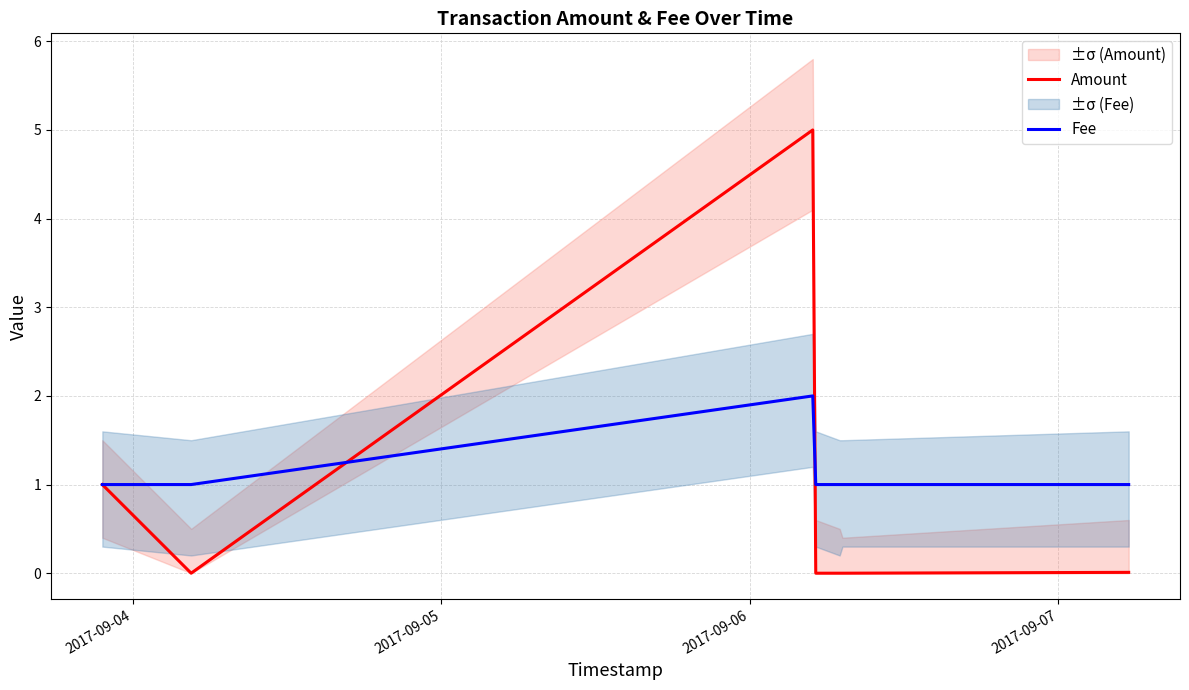

At which label is Fee closest to 1?

2017-09-04